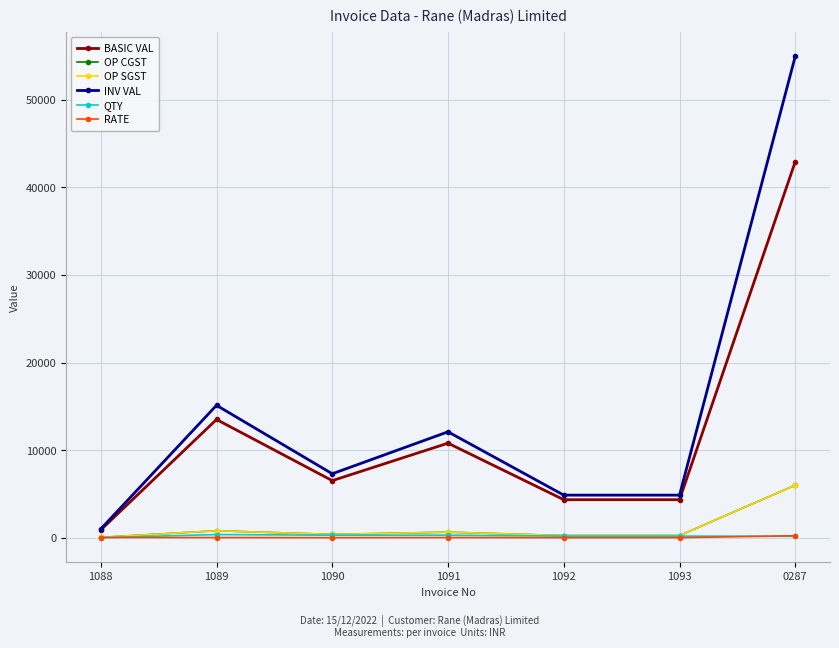

What is the average value of the OP SGST series?

1204.9